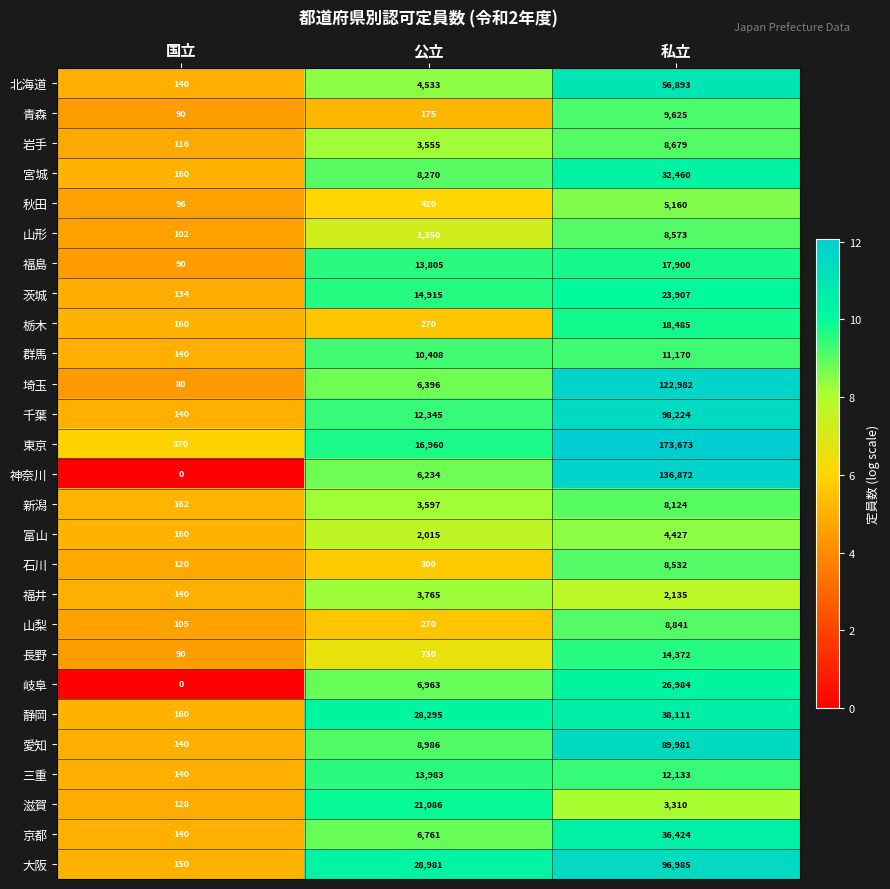

What is the spread (max minus min) of values at 国立?

370